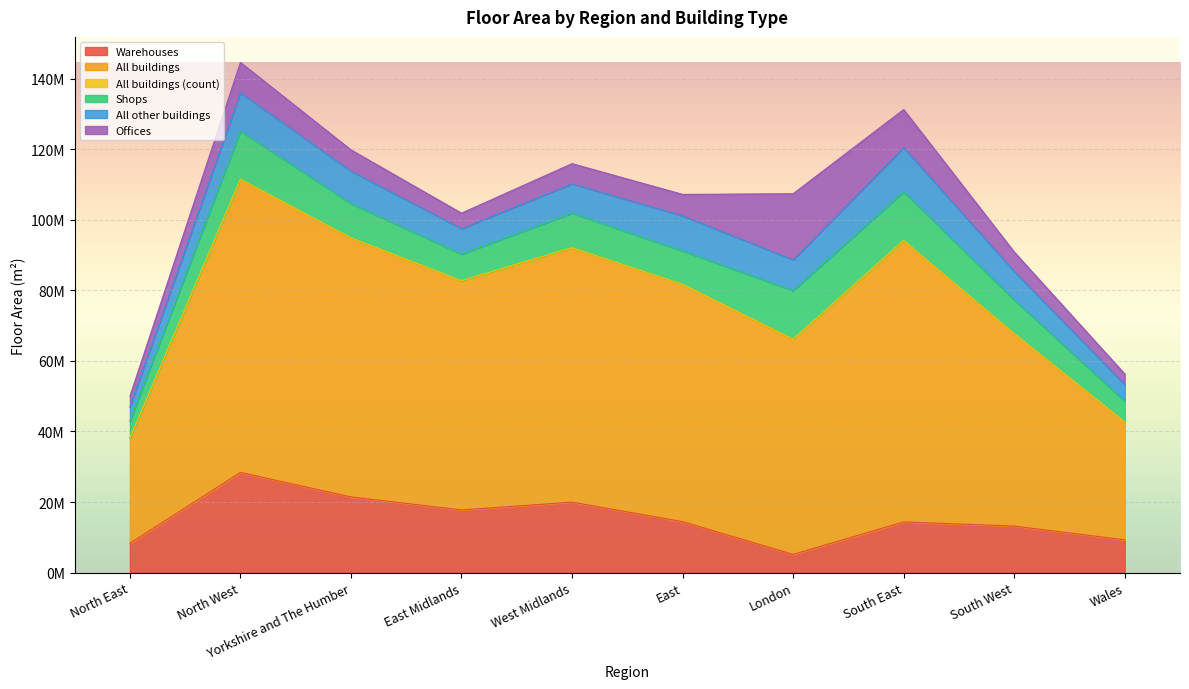

What is the label of the 3rd point from the left?

Yorkshire and The Humber